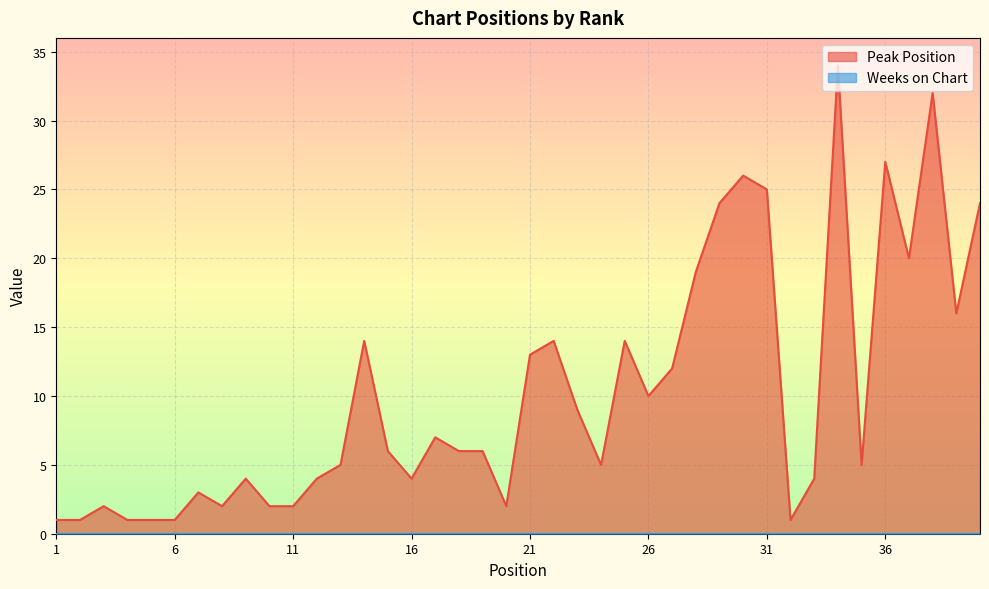

Rank the categories by value from lowest to highest.

1, 2, 4, 5, 6, 32, 3, 8, 10, 11, 20, 7, 9, 12, 16, 33, 13, 24, 35, 15, 18, 19, 17, 23, 26, 27, 21, 14, 22, 25, 39, 28, 37, 29, 40, 31, 30, 36, 38, 34